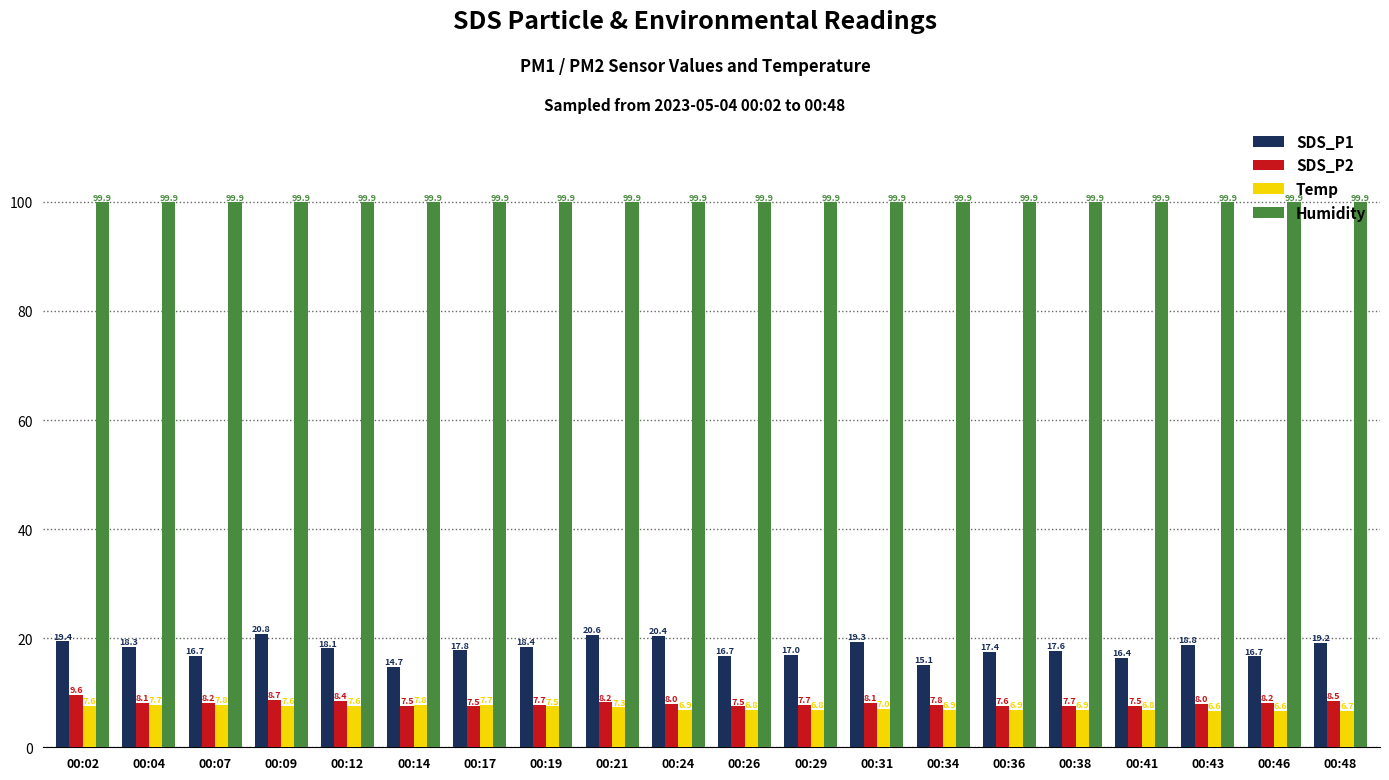

What are all the series names shown in the legend?

SDS_P1, SDS_P2, Temp, Humidity